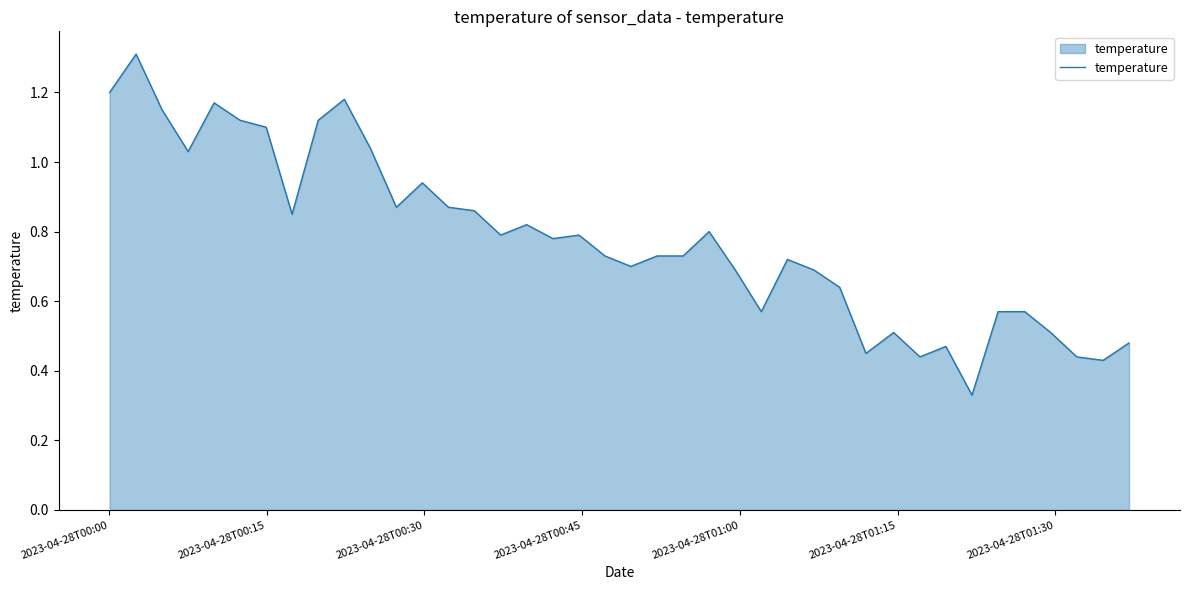

What is the greatest value displayed?

1.3